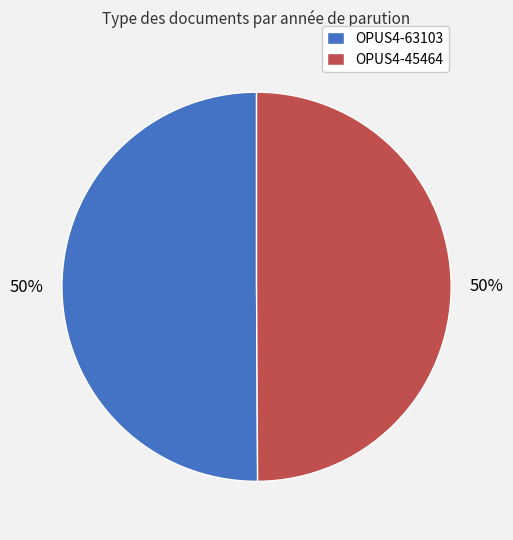

Count the number of slices in the pie.

2